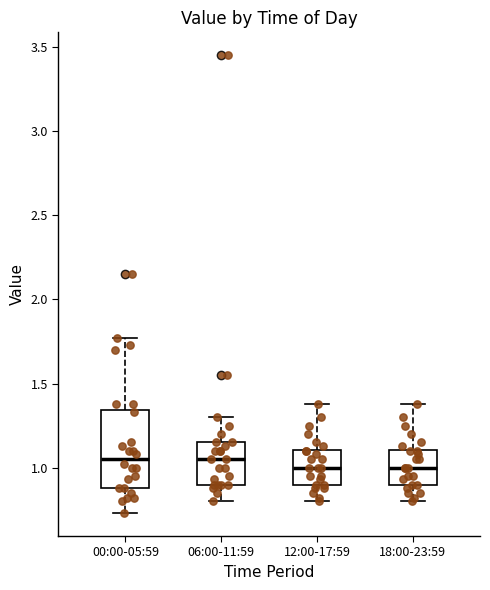

Which box is the tallest, from its lower edge to its upper edge?

00:00-05:59